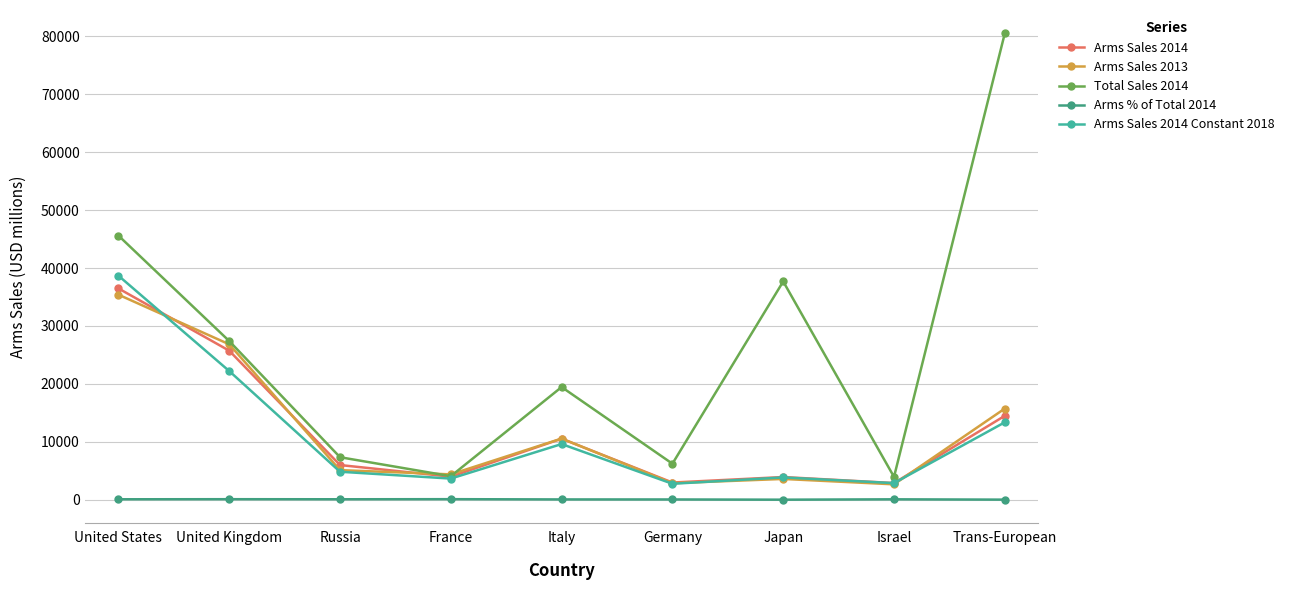

What is the label of the 8th point from the right?

United Kingdom